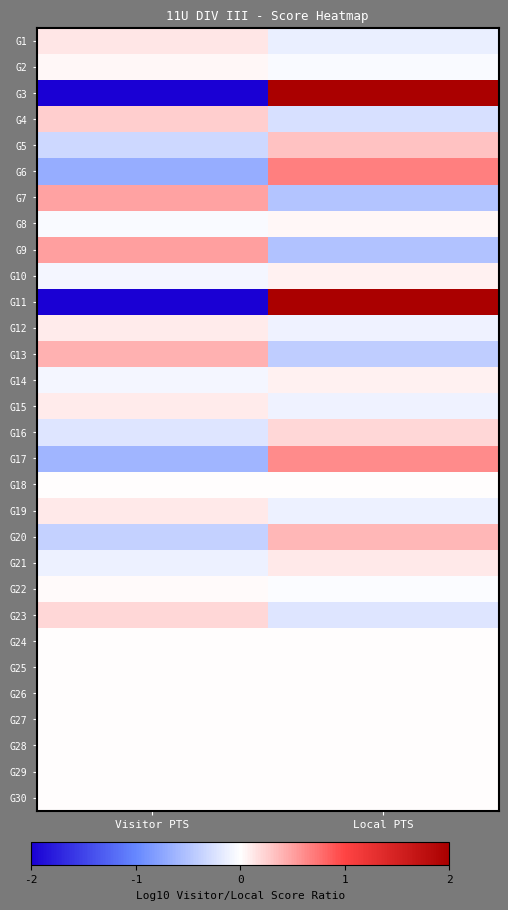

Between Local PTS and Visitor PTS, which is larger?

Visitor PTS